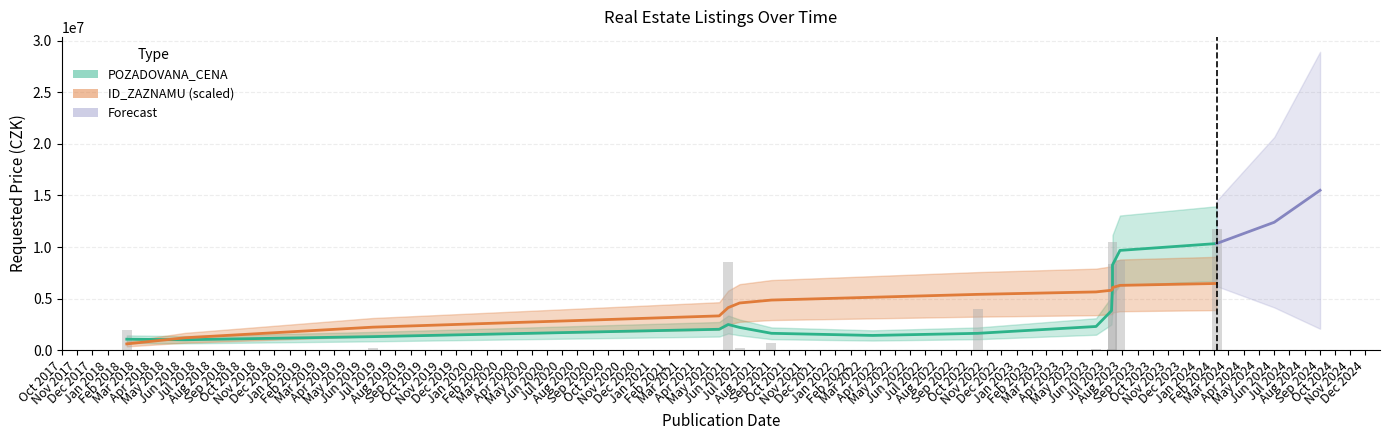

What is the sum of all values?

55204130